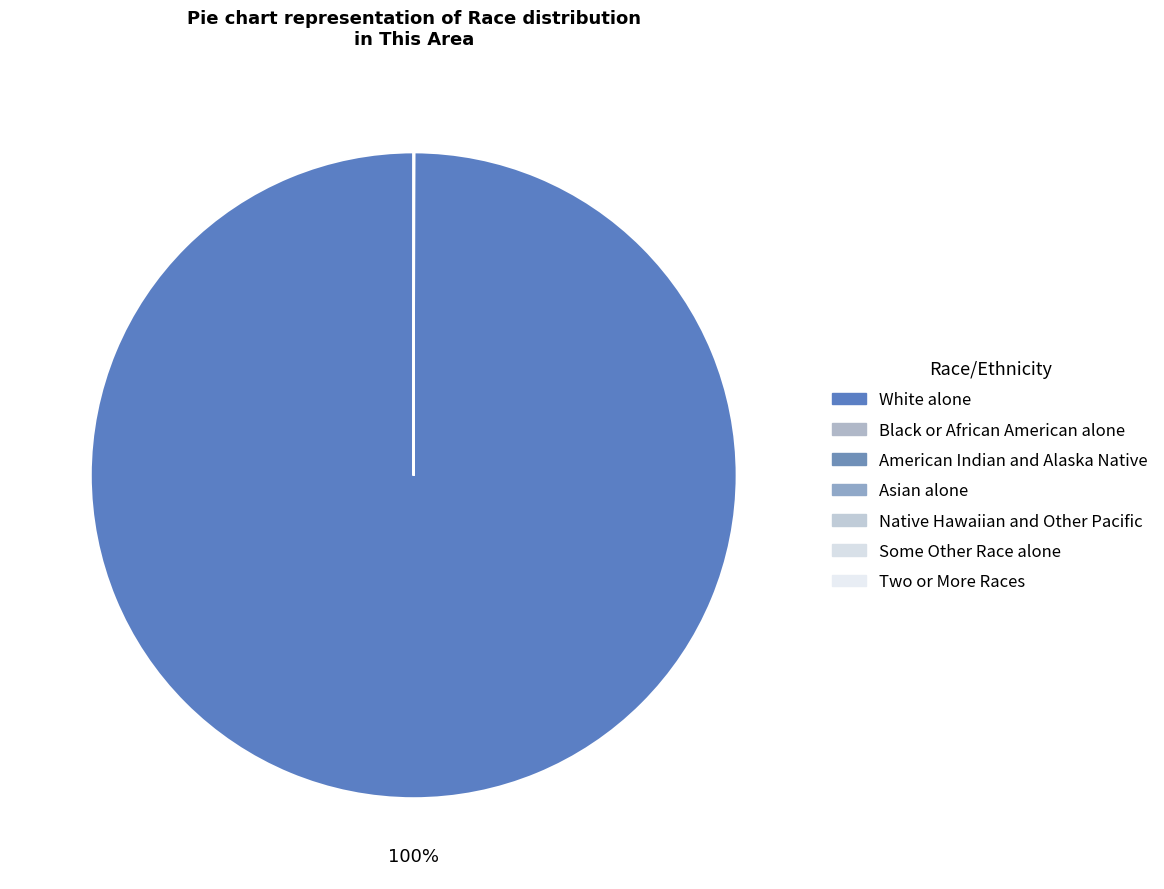

How many segments does this pie chart have?

7